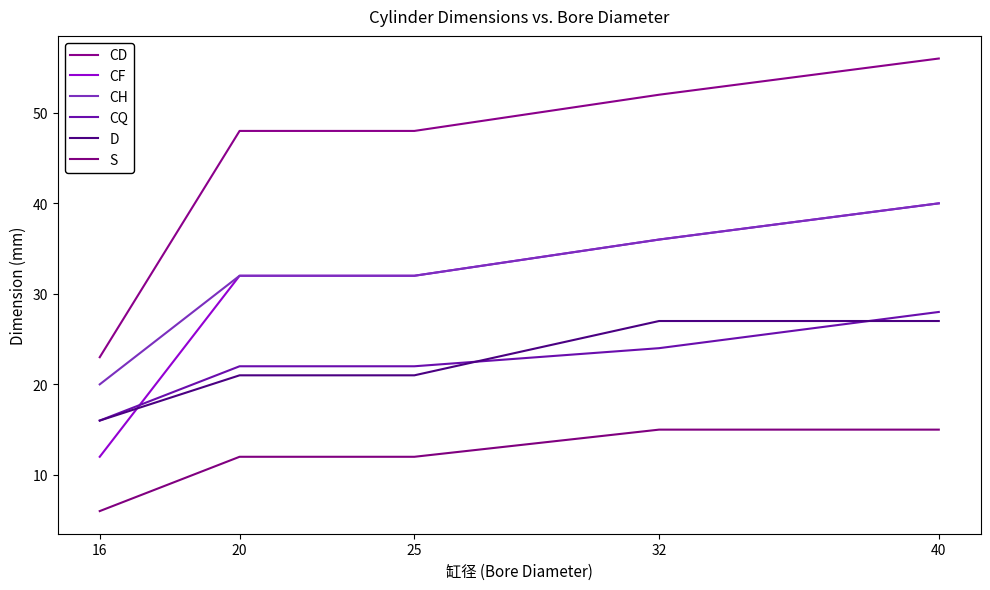

Reading left to right, list all the values displayed in this chart.

CD: 23	48	48	52	56
CF: 12	32	32	36	40
CH: 20	32	32	36	40
CQ: 16	22	22	24	28
D: 16	21	21	27	27
S: 6	12	12	15	15